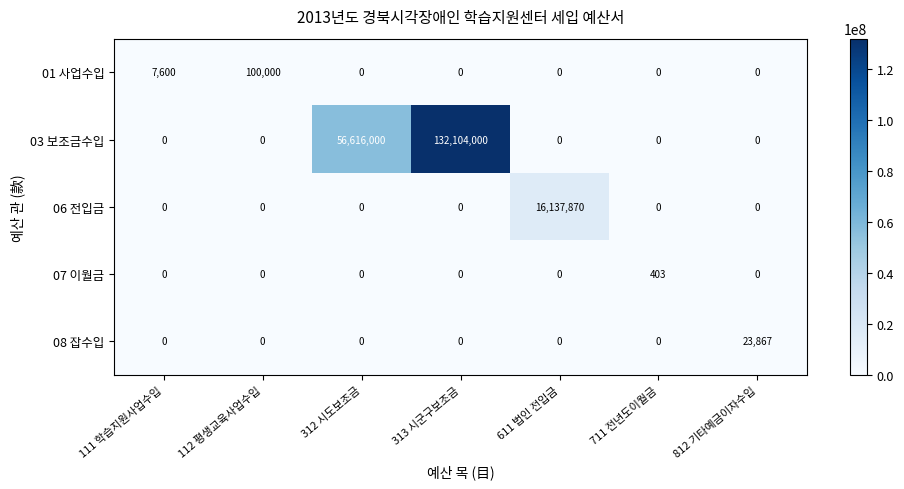

The value of 06 전입금 at 312 시도보조금 is -8175563. True or false?

False